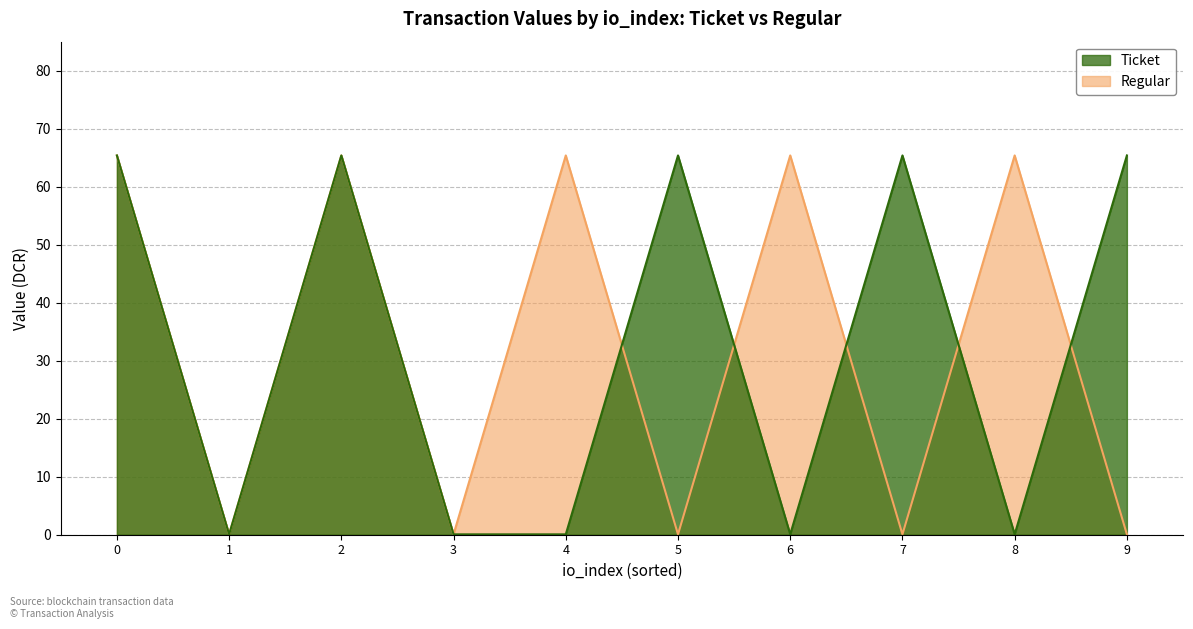

How many lines are shown in the chart?

2